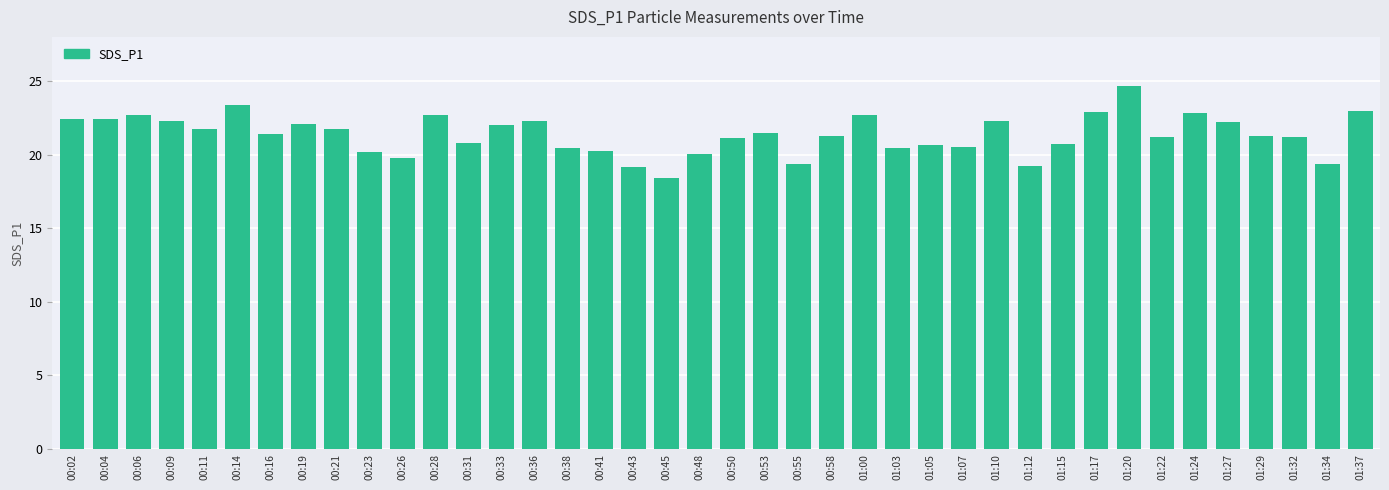

What is the minimum value shown in the chart?

18.4